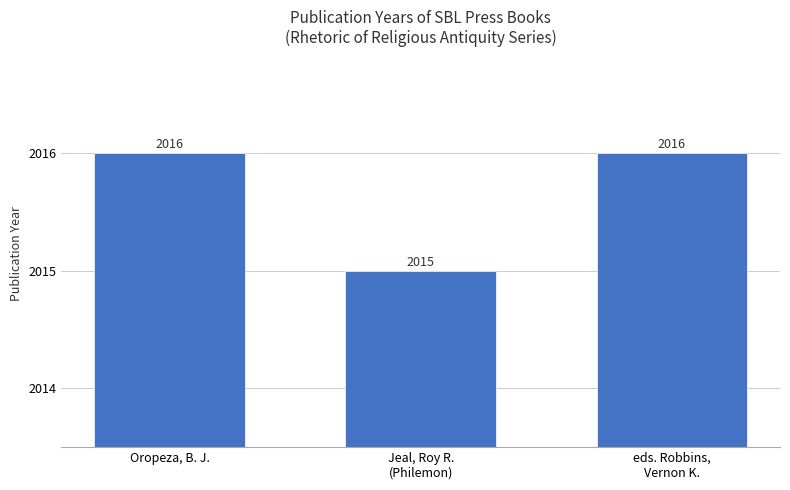

What is the greatest value displayed?

2016